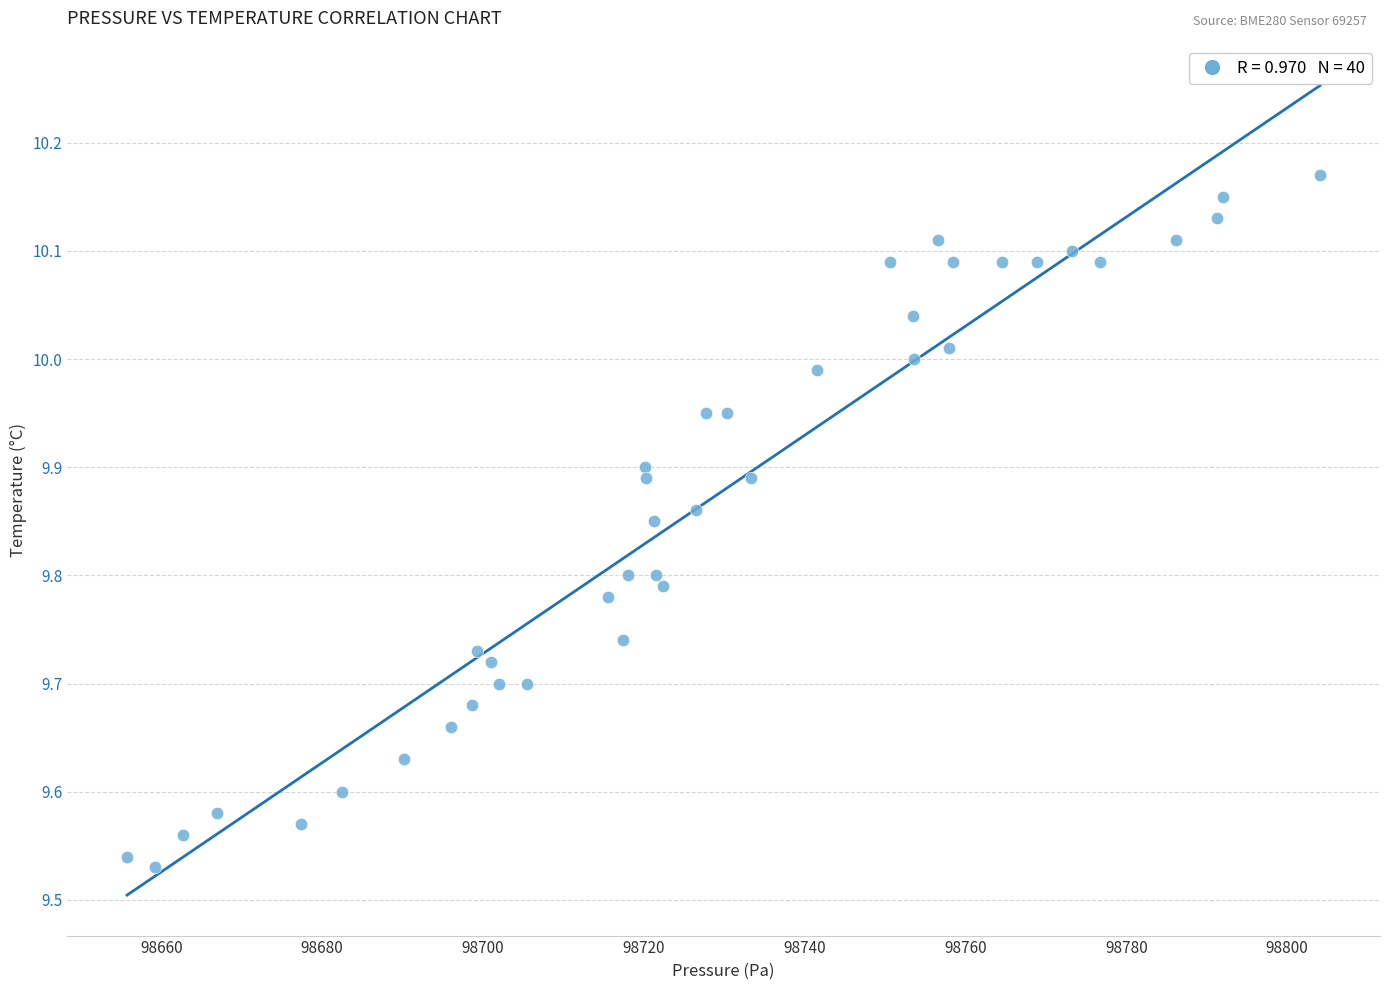

What is the range of X values (max minus min)?

148.4